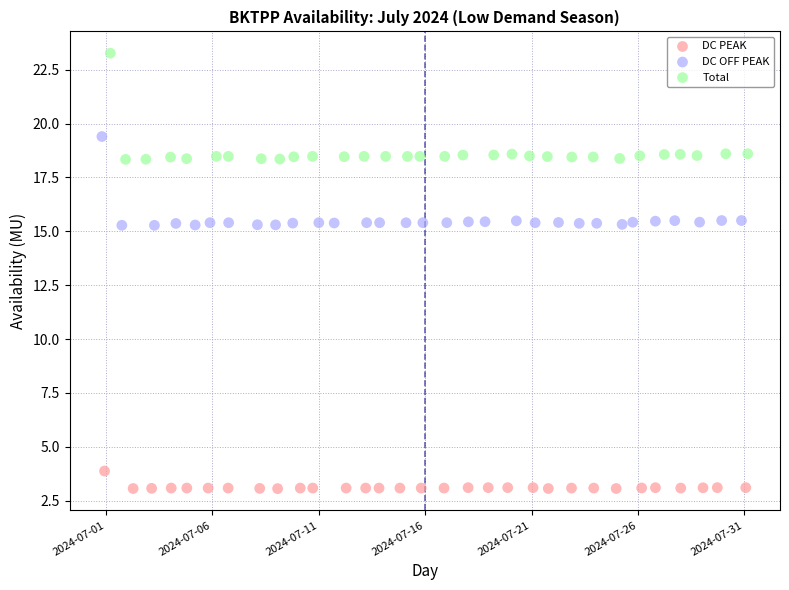

Which series contains the lowest Y value?

DC PEAK